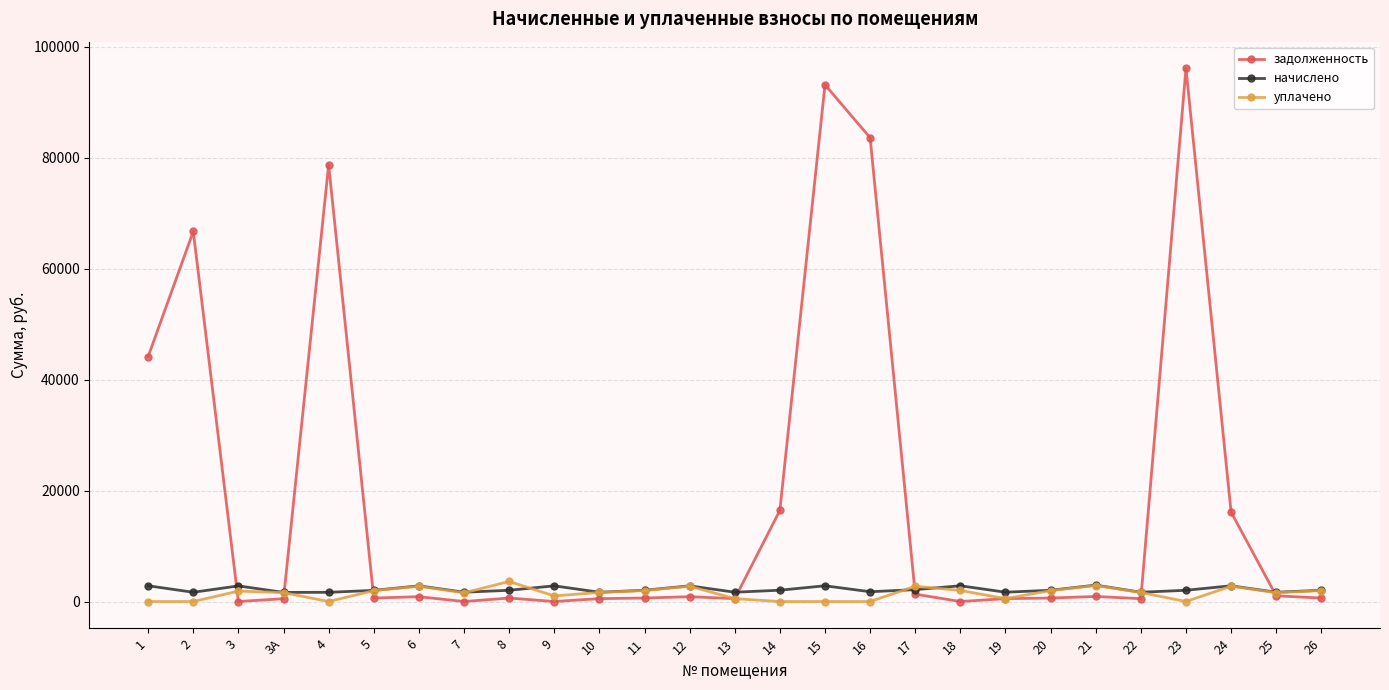

Is it true that задолженность equals -44045.6 at 9?

False